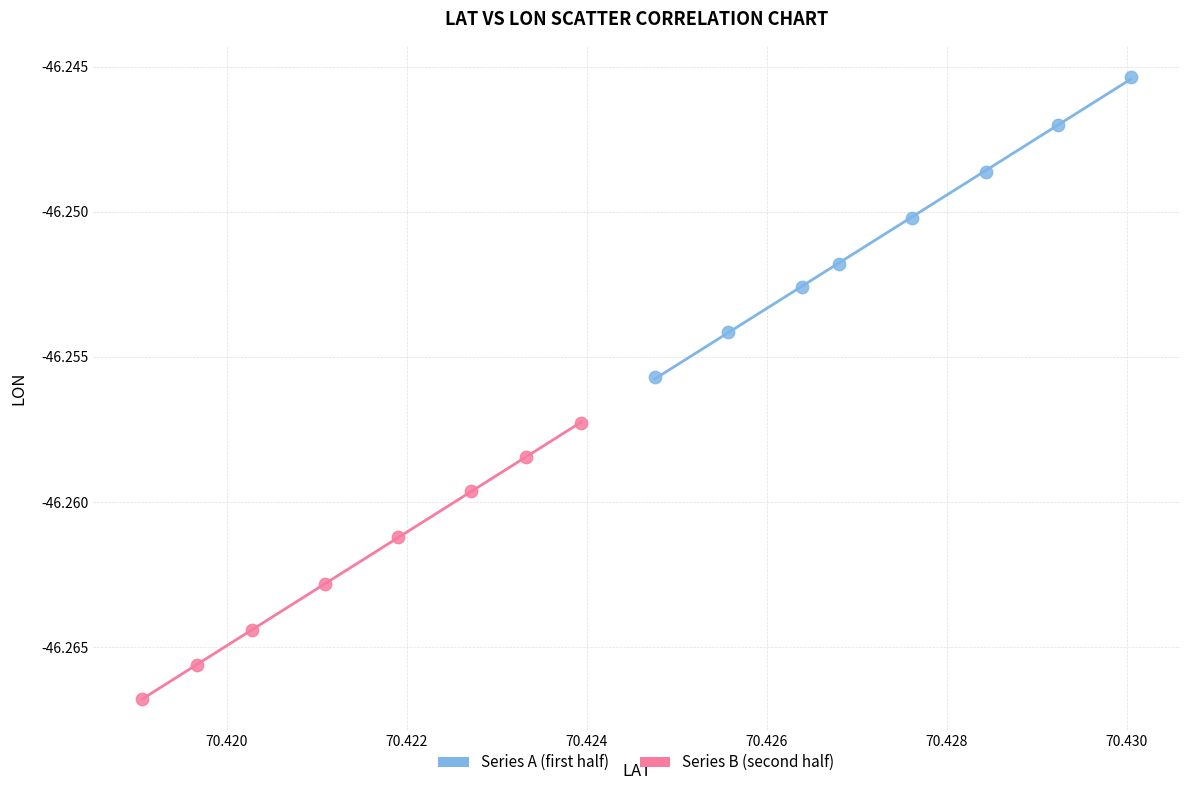

What are all the series names shown in the legend?

Series A (first half), Series B (second half)